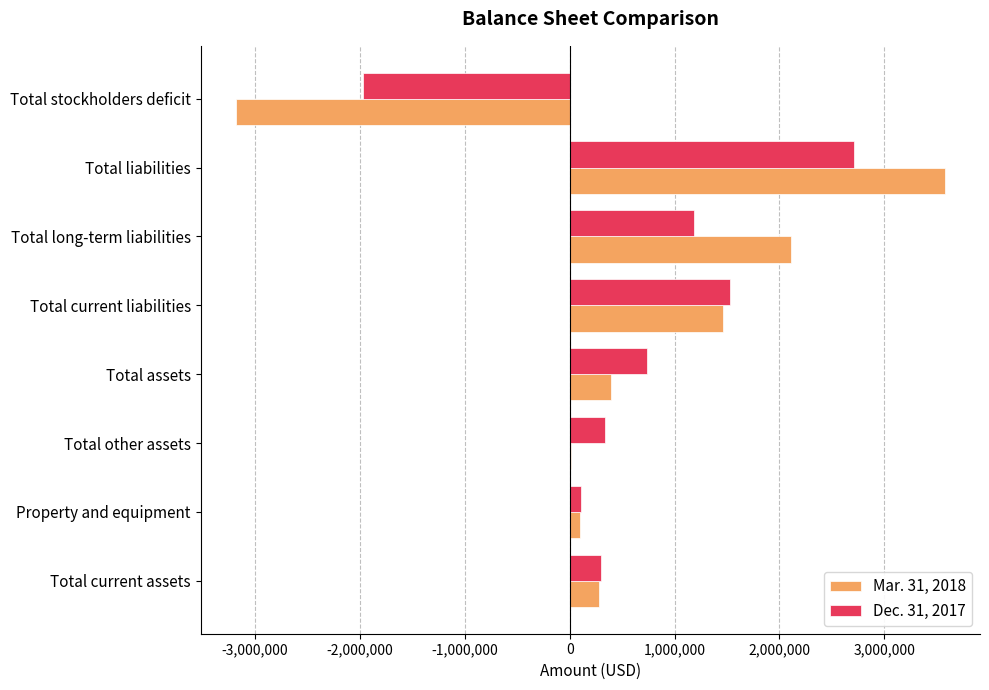

What is the greatest value displayed?

3575942